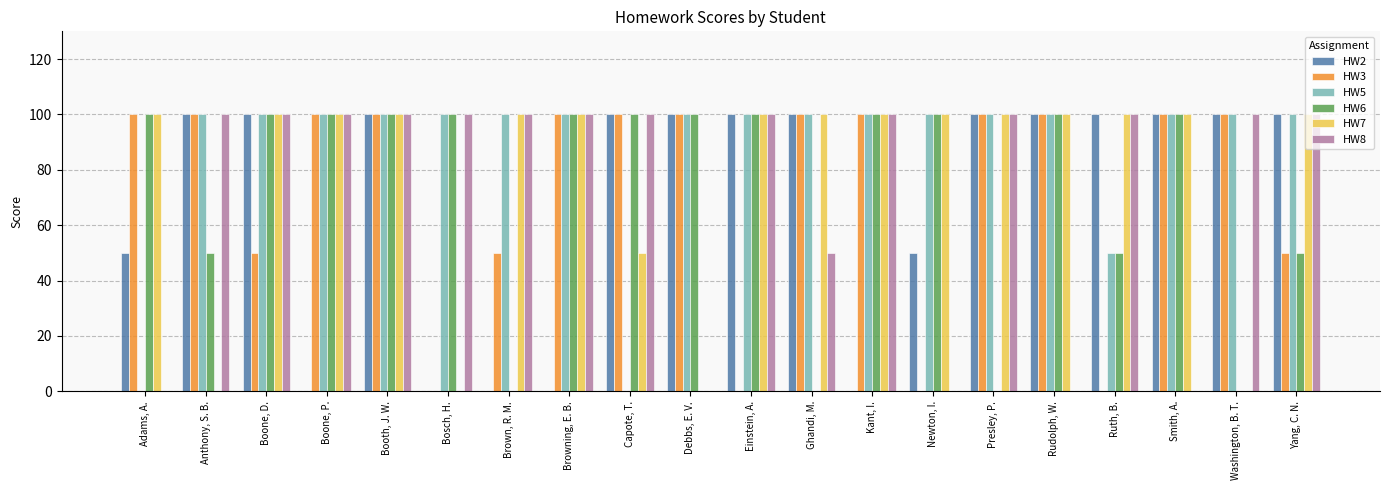

What is the sum of the HW3 values at Newton, I. and Browning, E. B.?

100